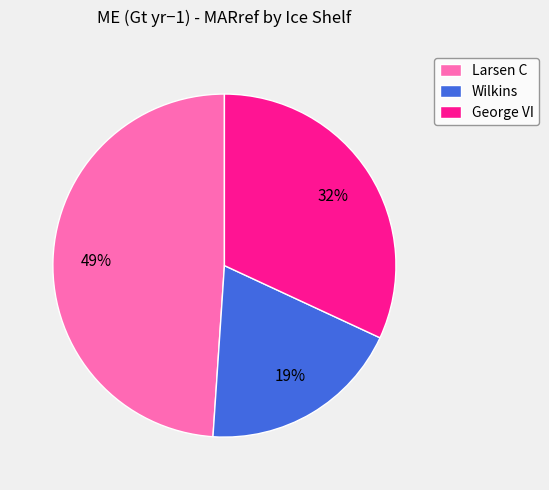

Between George VI and Wilkins, which is larger?

George VI